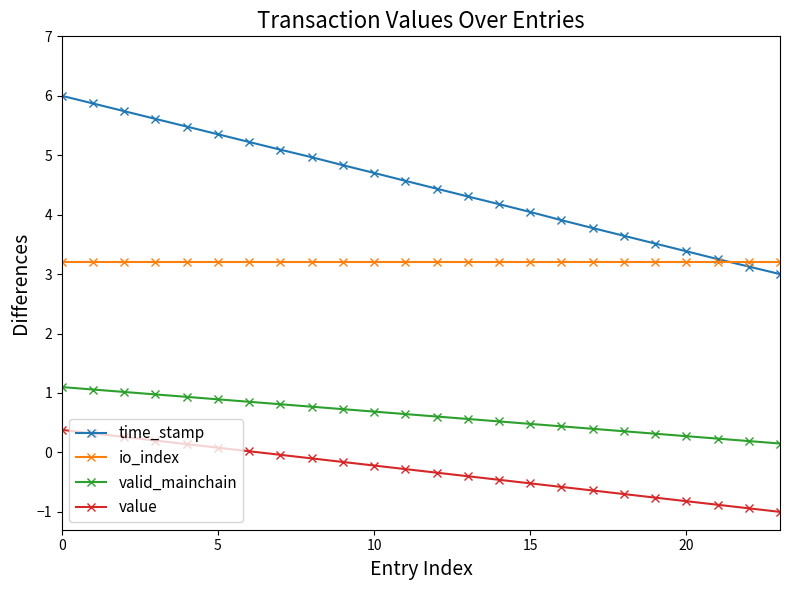

Which series has the widest spread of values?

time_stamp